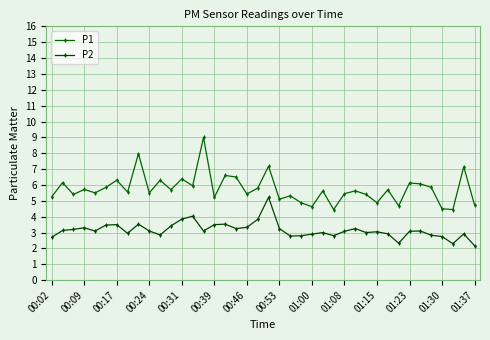

At how many categories does at least one series exceed 2?

40